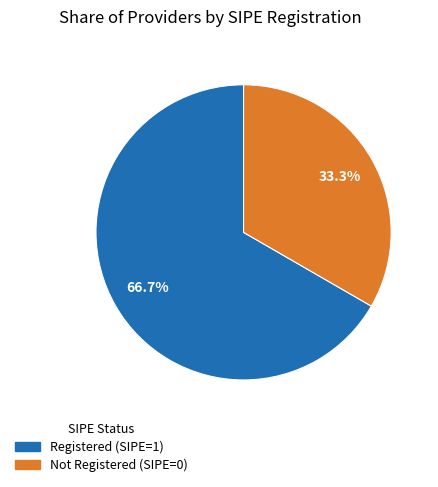

Do Not Registered (SIPE=0) and Registered (SIPE=1) together represent more than half of the pie?

Yes